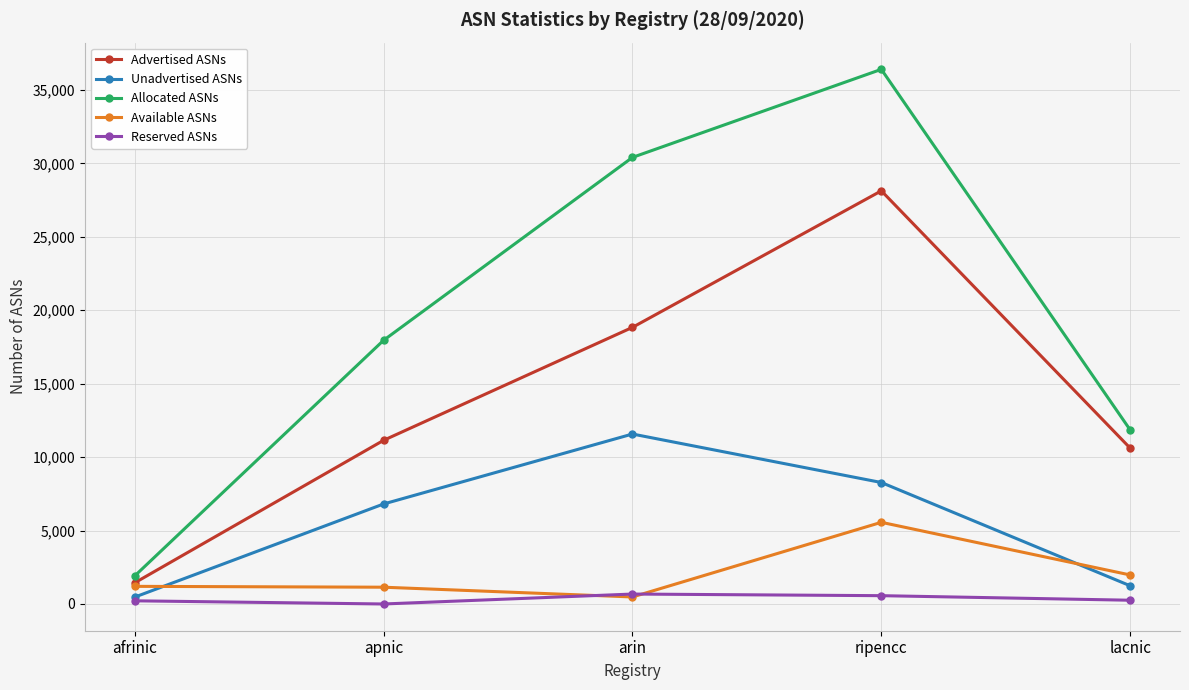

True or false: Allocated ASNs and Reserved ASNs intersect in this chart.

False